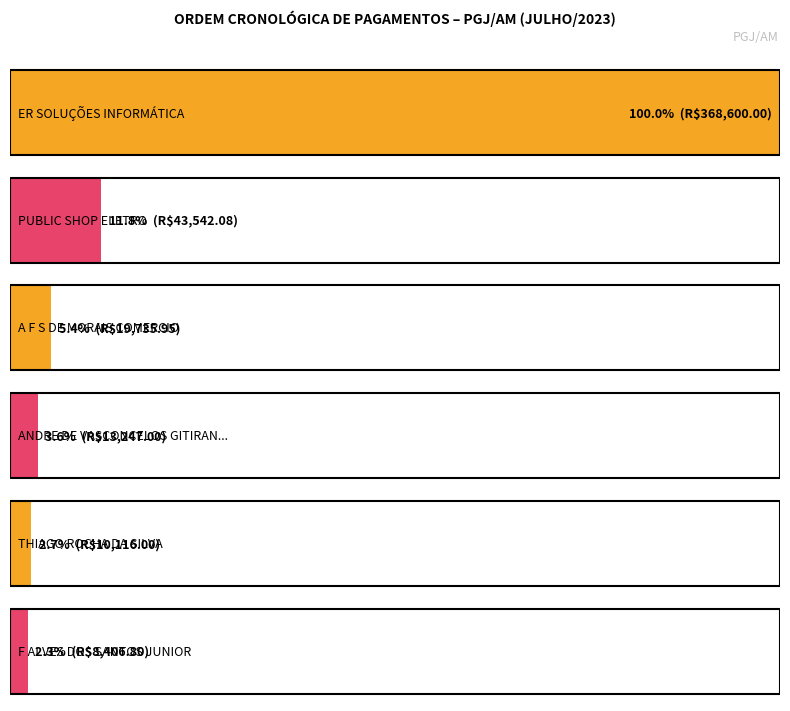

True or false: Valor pago has a value of 143.9 at 7.

False